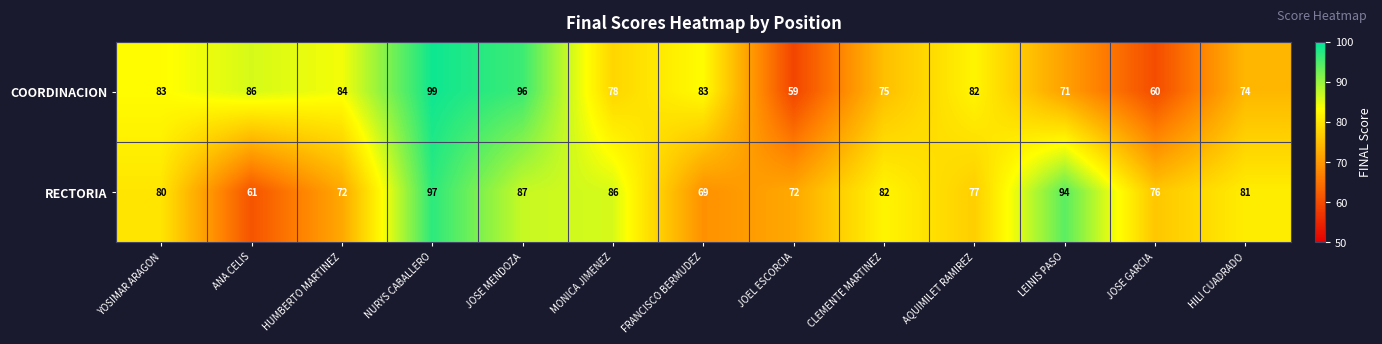

What is the difference between the RECTORIA values at HILI CUADRADO and JOSE GARCIA?

5